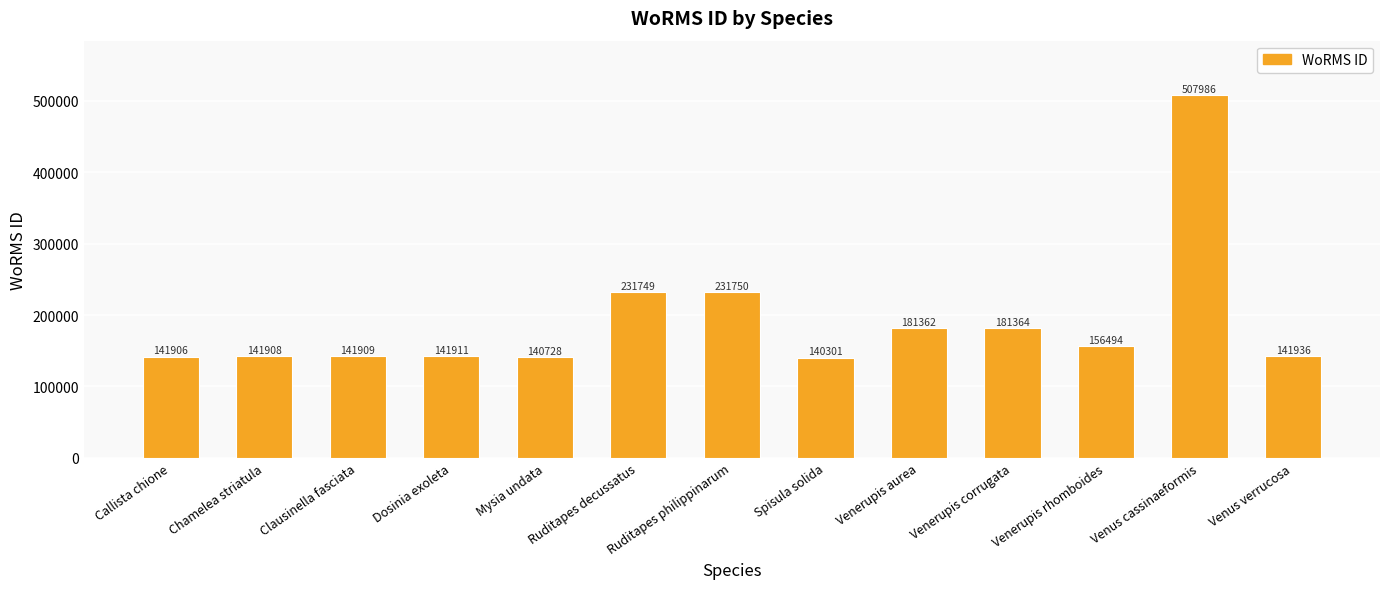

Rank the categories by value from lowest to highest.

Spisula solida, Mysia undata, Callista chione, Chamelea striatula, Clausinella fasciata, Dosinia exoleta, Venus verrucosa, Venerupis rhomboides, Venerupis aurea, Venerupis corrugata, Ruditapes decussatus, Ruditapes philippinarum, Venus cassinaeformis